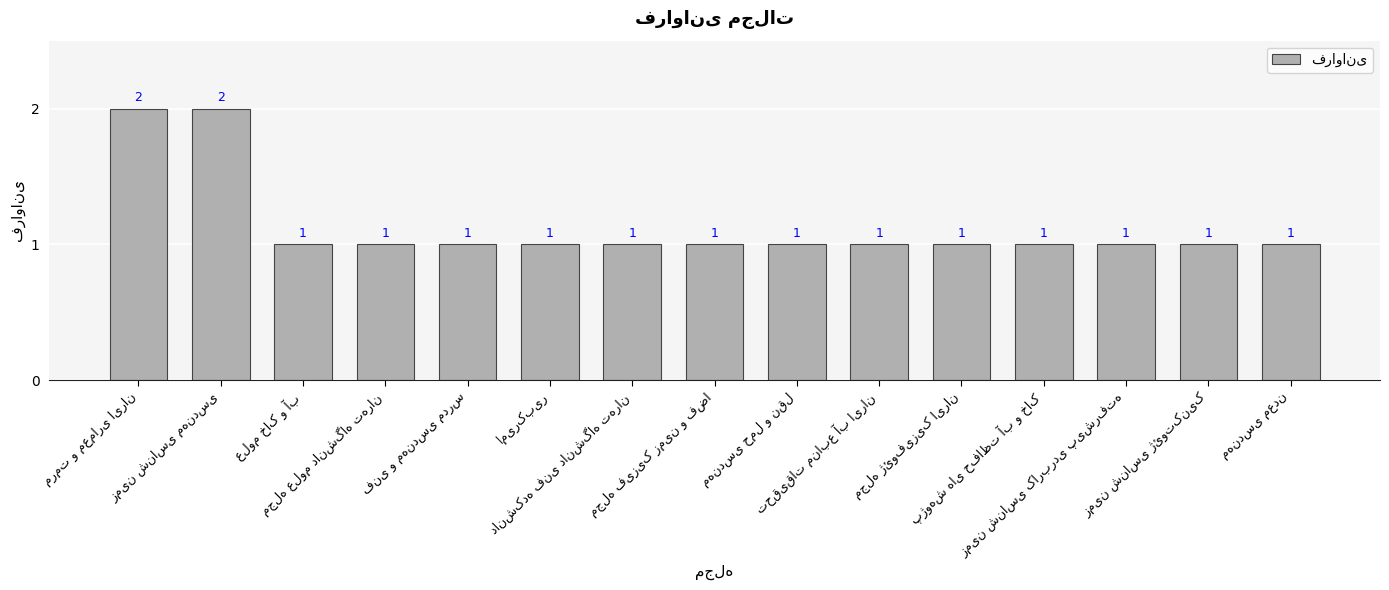

Count the values in the range 1 to 2.

15